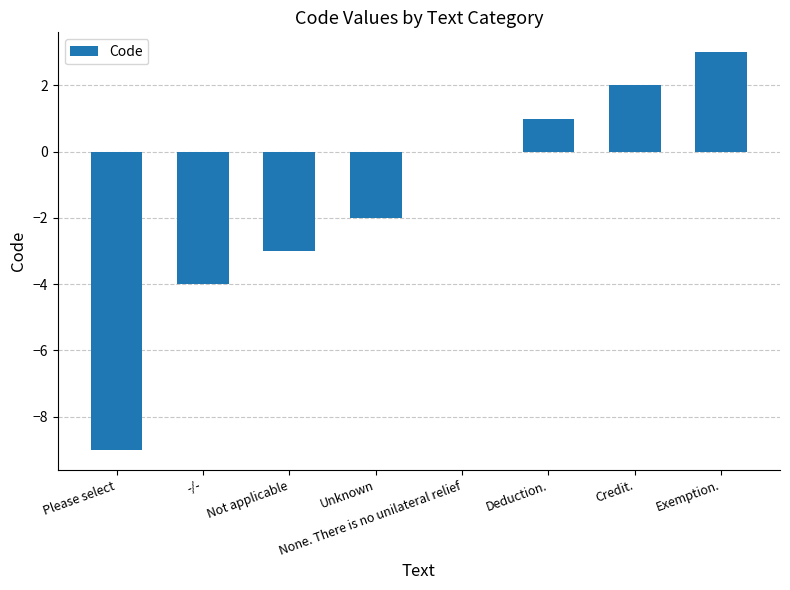

What is the change in value from Please select to Exemption.?

+12